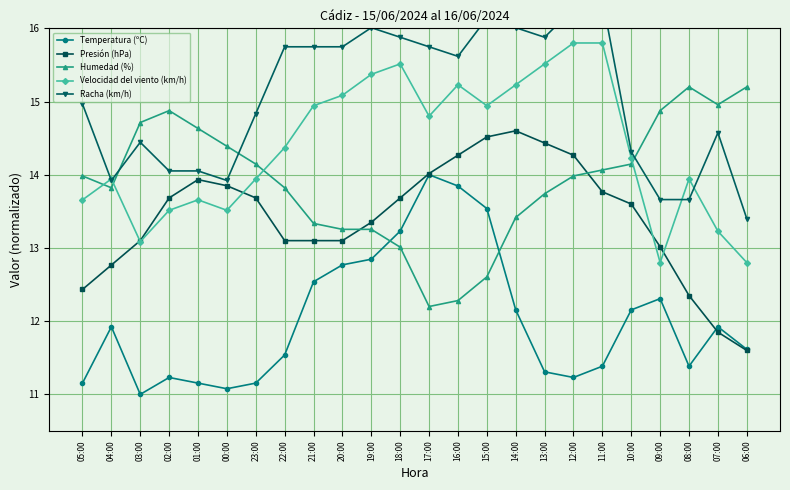

What is the spread (max minus min) of values at 22:00?

4.2